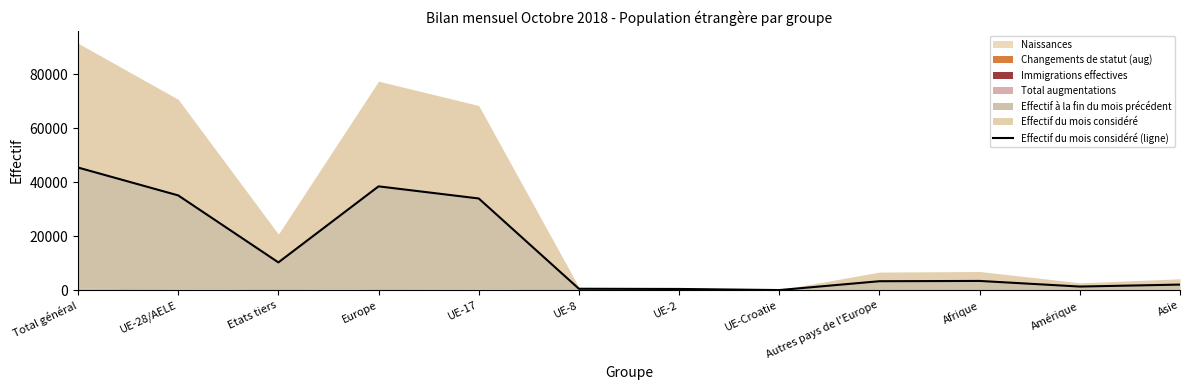

Reading left to right, transcribe all the data shown in this chart.

45410	35102	10308	38447	33965	548	480	73	3345	3448	1371	2100